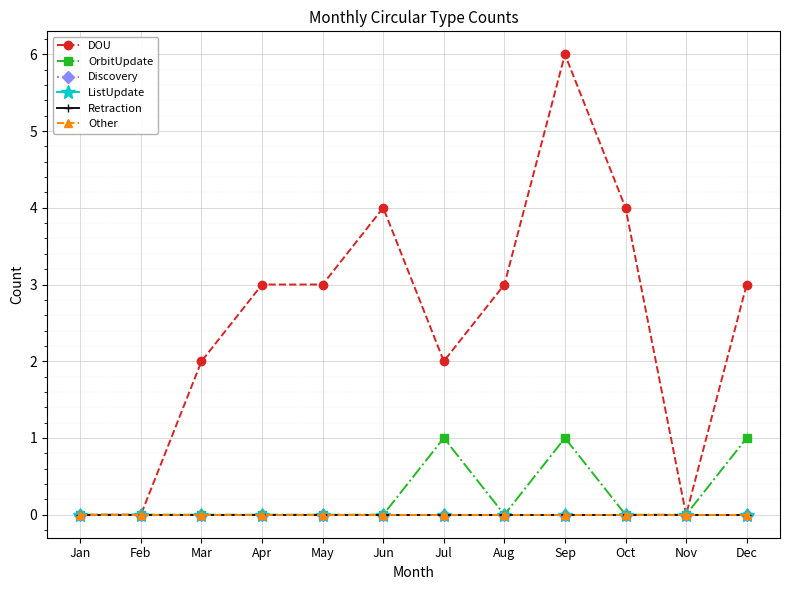

Is this an area chart (filled region under the line)?

No